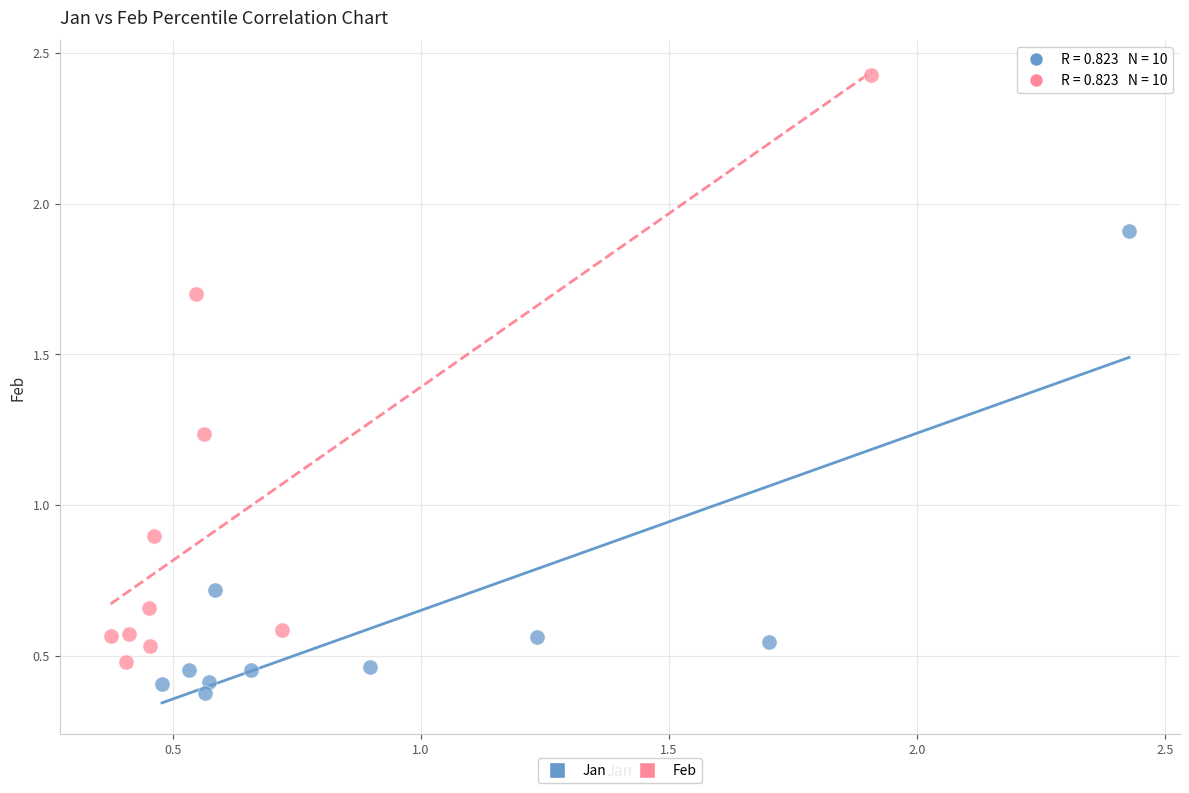

Which series reaches the maximum Y coordinate?

Feb